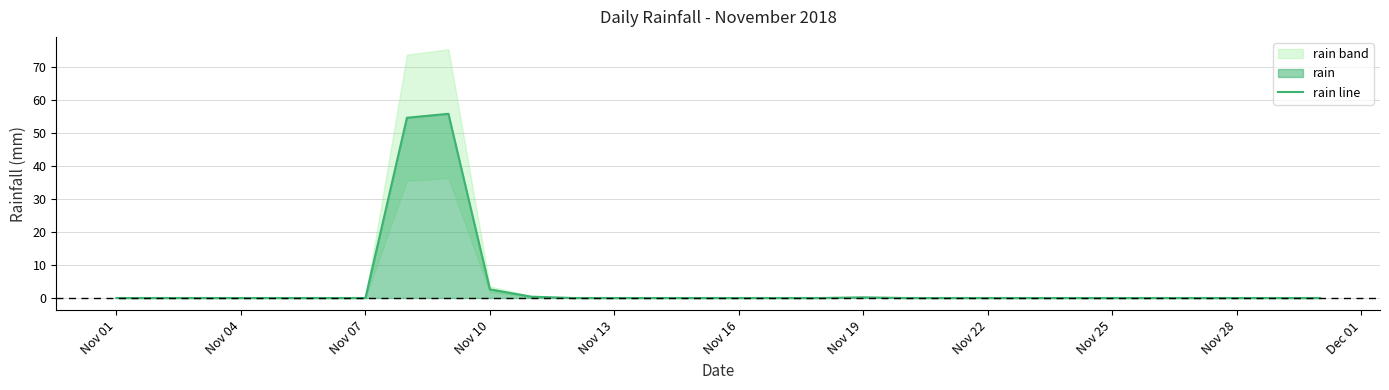

Does the chart display data point markers on the line(s)?

No